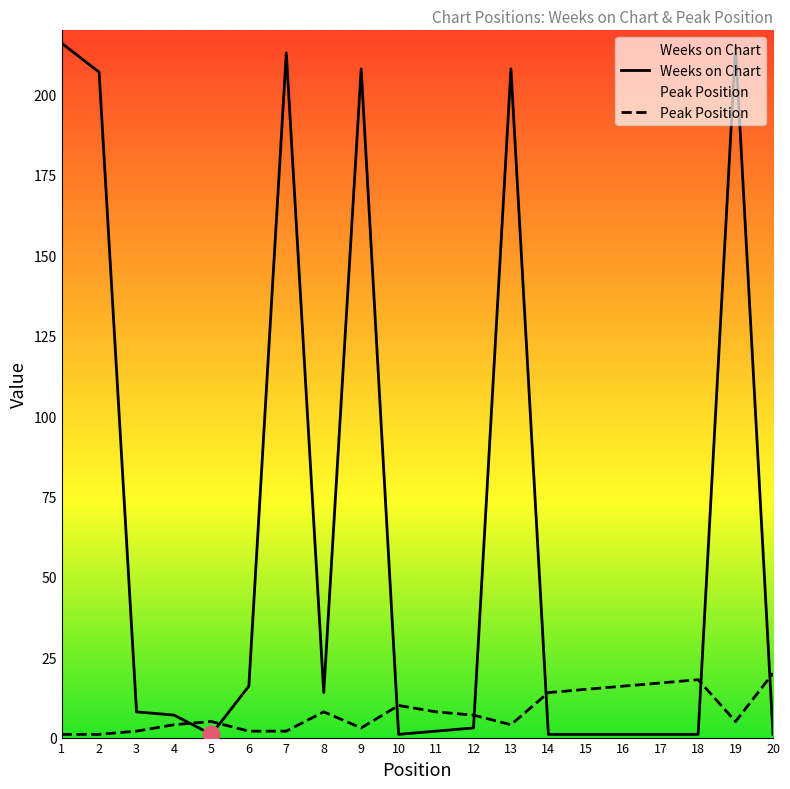

What is the total value across all series at 4?

11